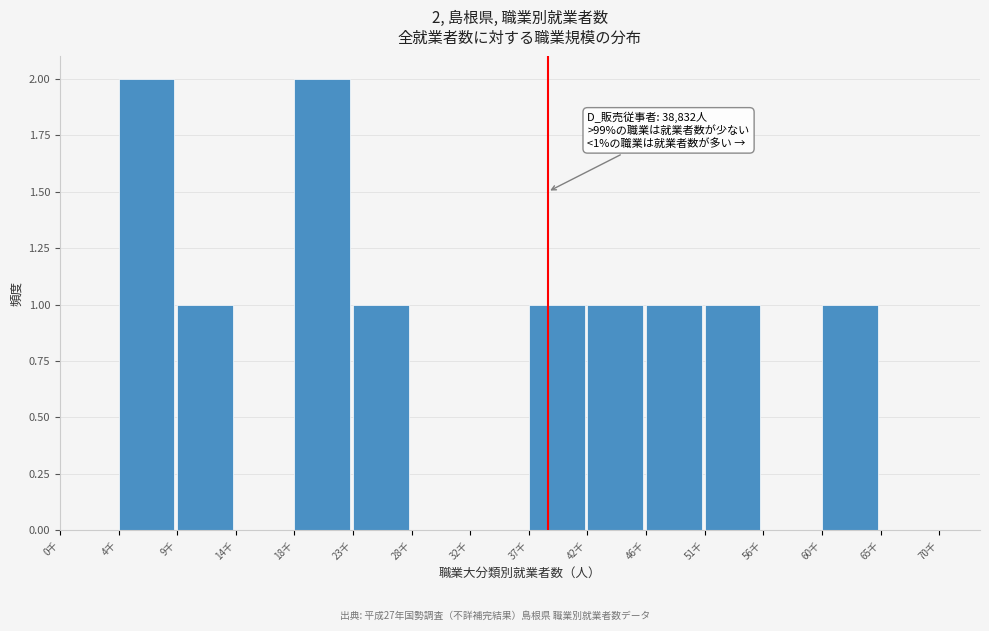

Reading left to right, what are all the values shown in this chart?

0千=0	4千=2	9千=1	14千=0	18千=2	23千=1	28千=0	32千=0	37千=1	42千=1	46千=1	51千=1	56千=0	60千=1	65千=0